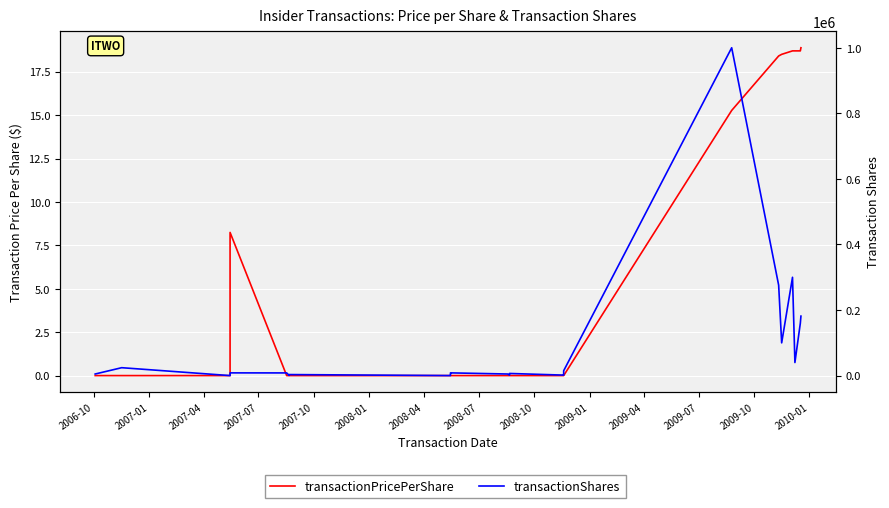

What is the label of the 36th point from the right?

2007-07